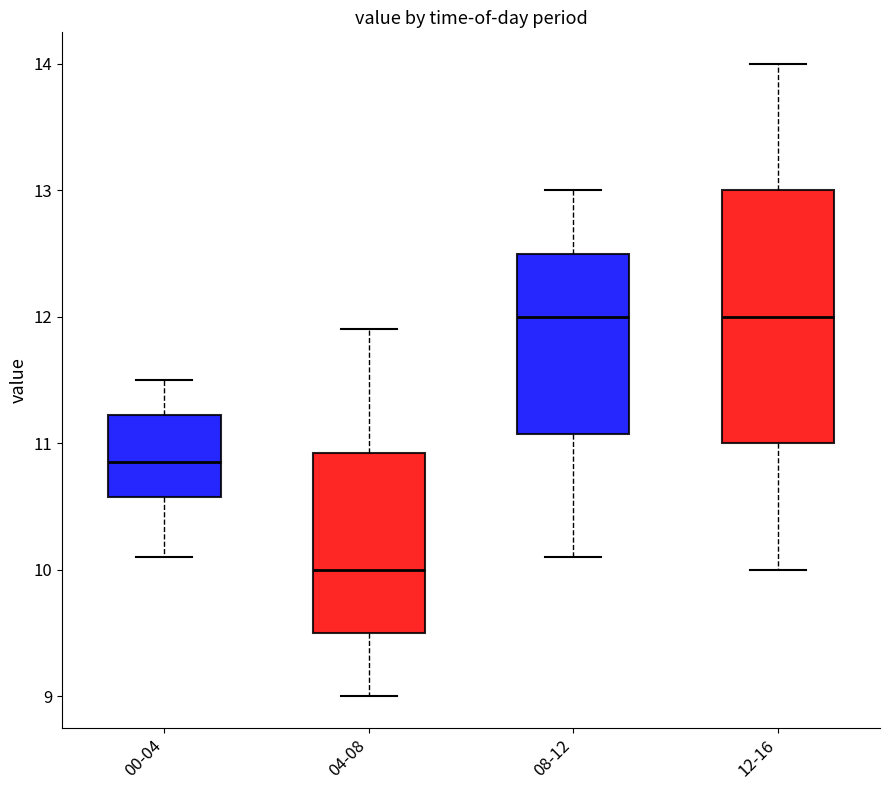

Reading left to right, transcribe this box plot: for each box, give where its median line is, the range the box spans, and where its two whiskers end, as read against the y-axis. The values are not printed on the chart, so give them approximately, as read against the axis.

00-04: median 10.9, box 10.6 to 11.2, whiskers 10.1 to 11.5
04-08: median 10.0, box 9.5 to 10.9, whiskers 9.0 to 11.9
08-12: median 12.0, box 11.1 to 12.5, whiskers 10.1 to 13.0
12-16: median 12.0, box 11.0 to 13.0, whiskers 10.0 to 14.0